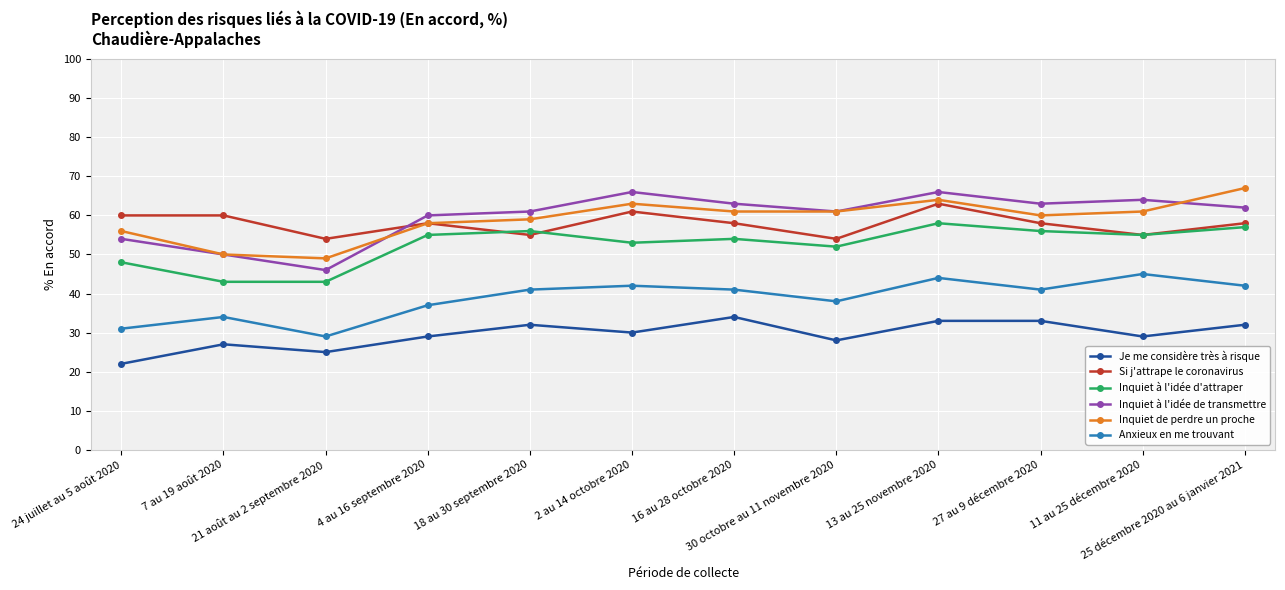

Does the chart have visible grid lines?

Yes